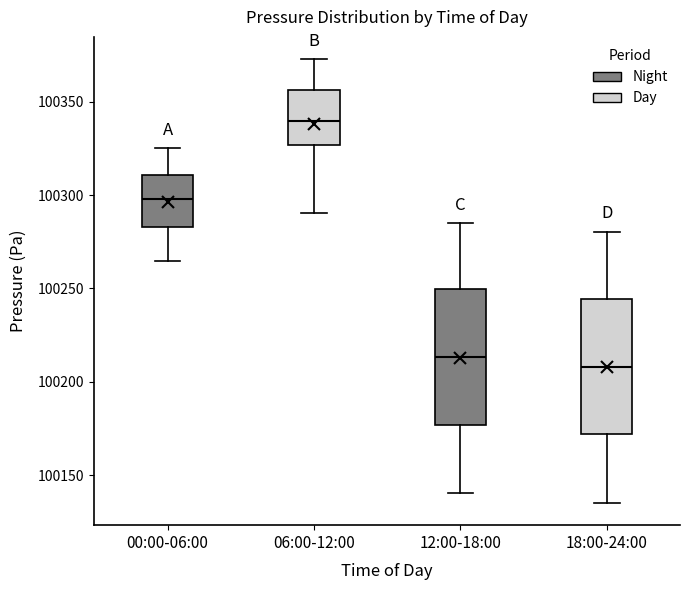

Which box's median line is the lowest?

18:00-24:00